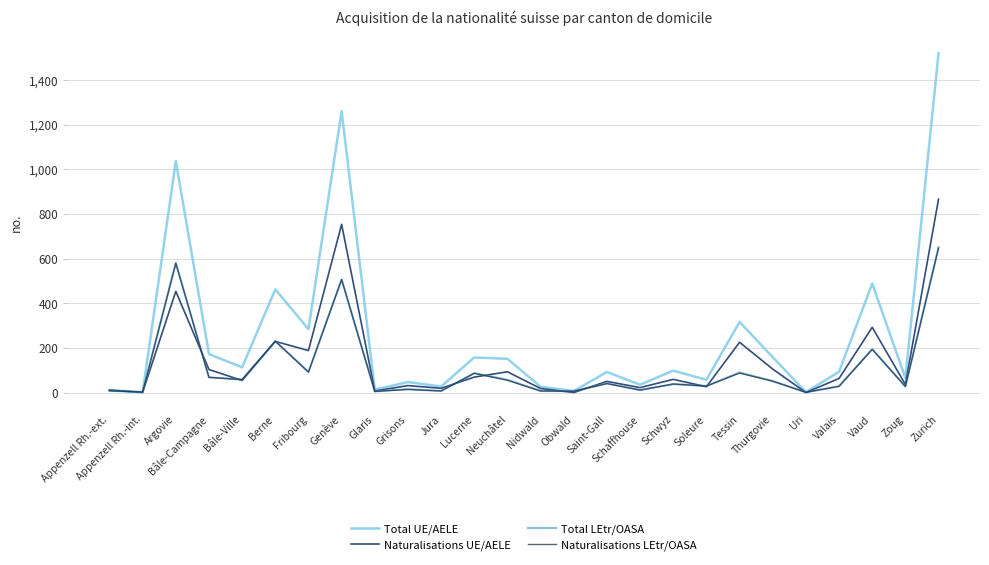

The value of Total UE/AELE at Berne is 463. True or false?

True